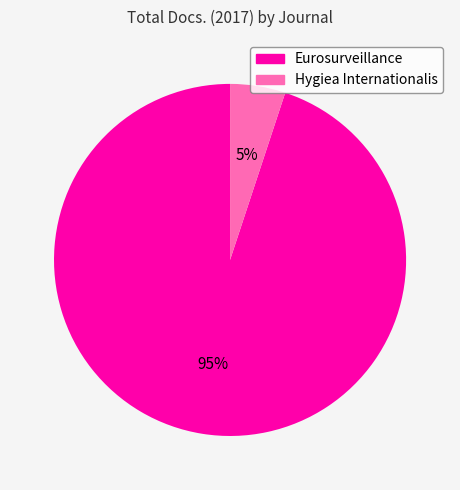

To the nearest percent, what percentage of the pie is Hygiea Internationalis?

5%